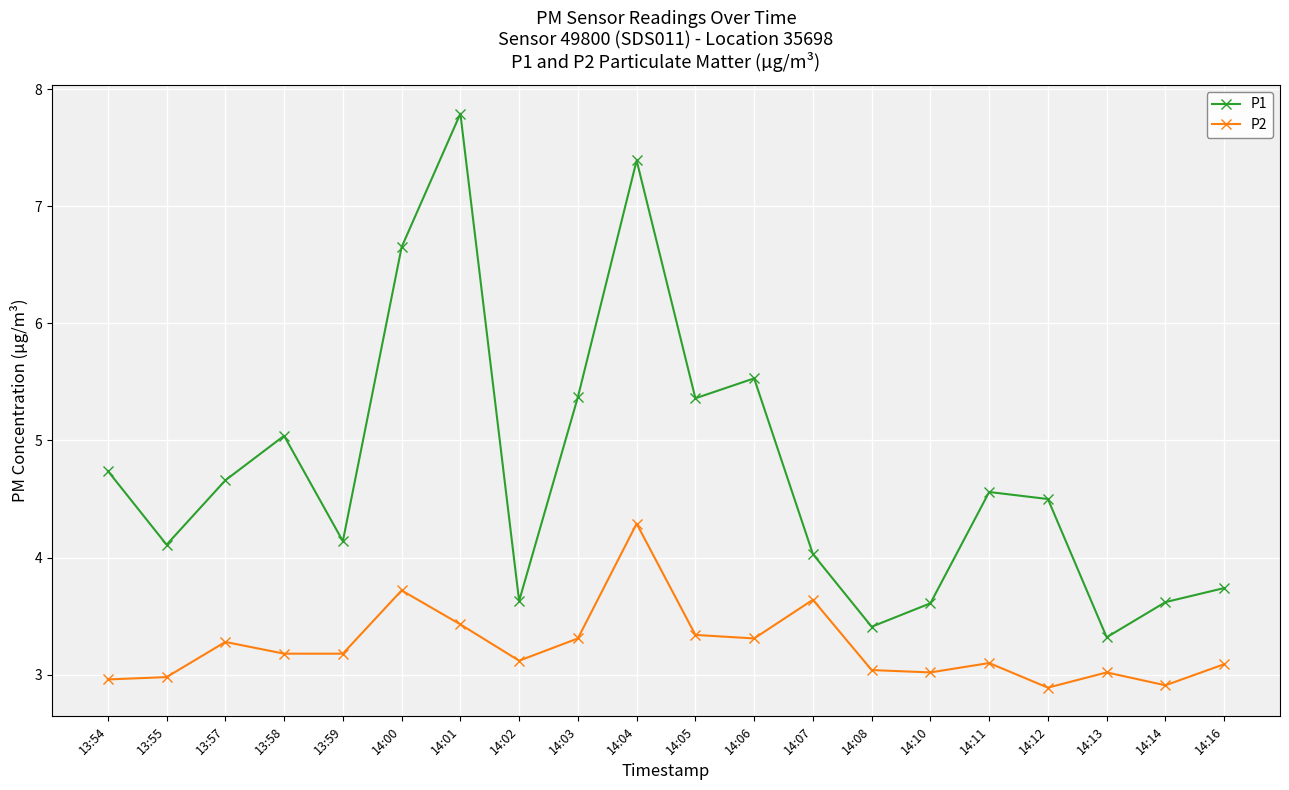

At 13:54, list the series in order from largest to smallest.

P1, P2